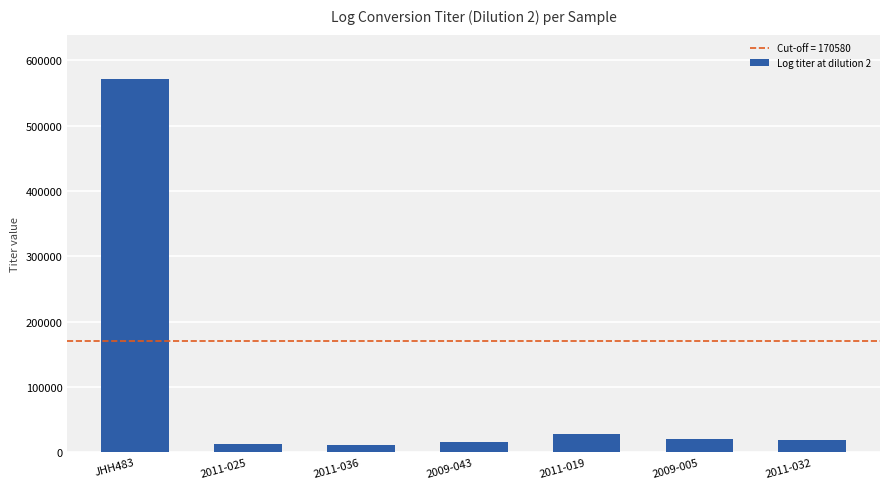

At which label is the value closest to 290871?

2011-019